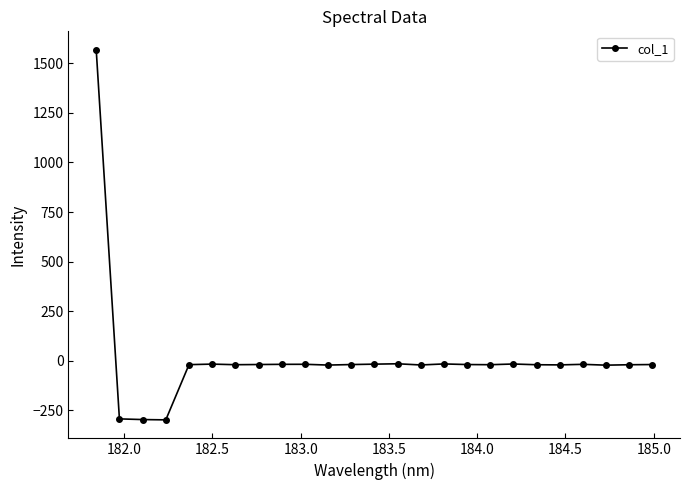

What is the sum of all values?

294.4